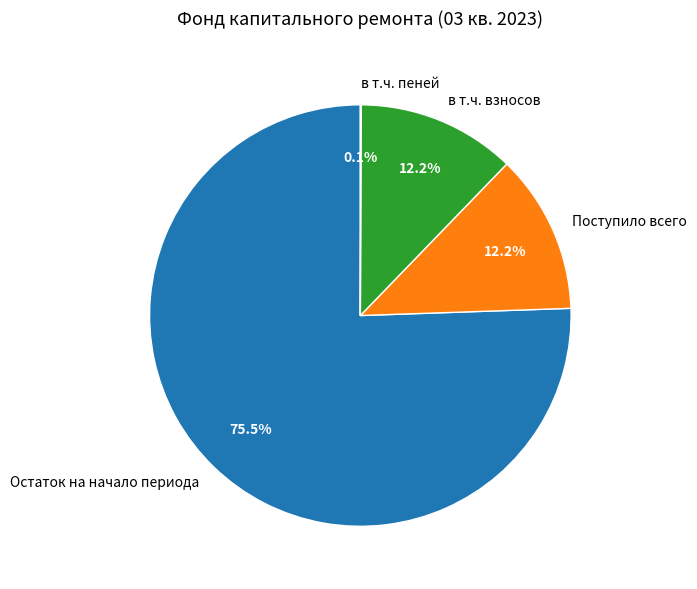

What is the largest slice in the pie chart?

Остаток на начало периода